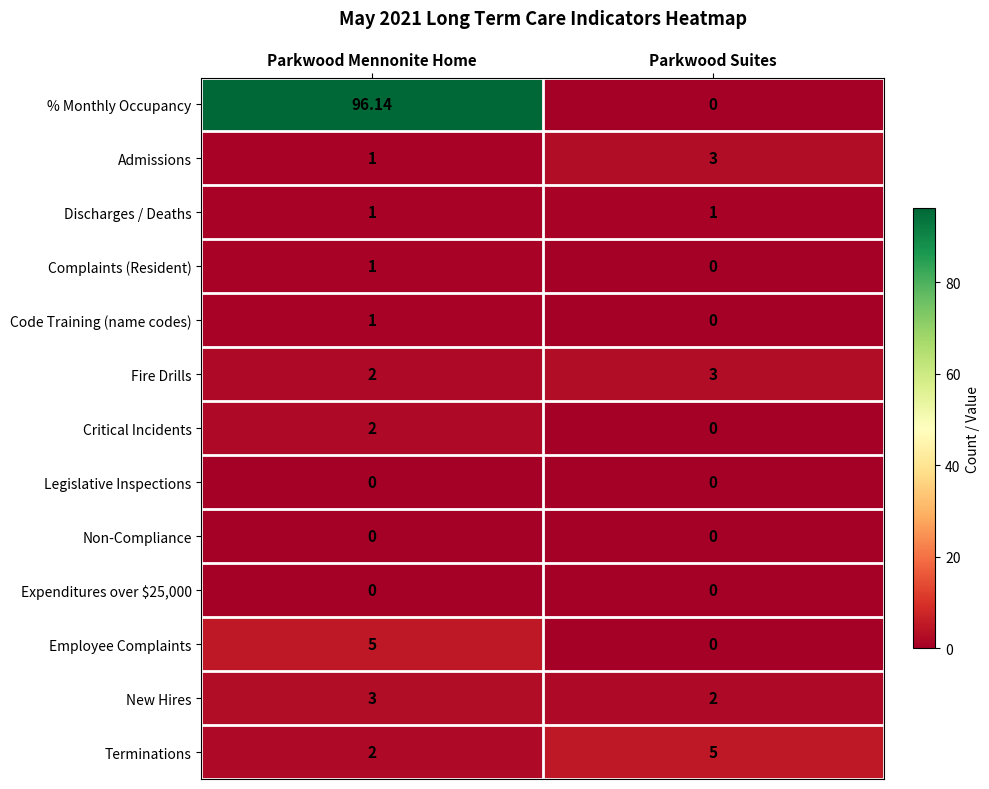

How many series are shown in this chart?

13